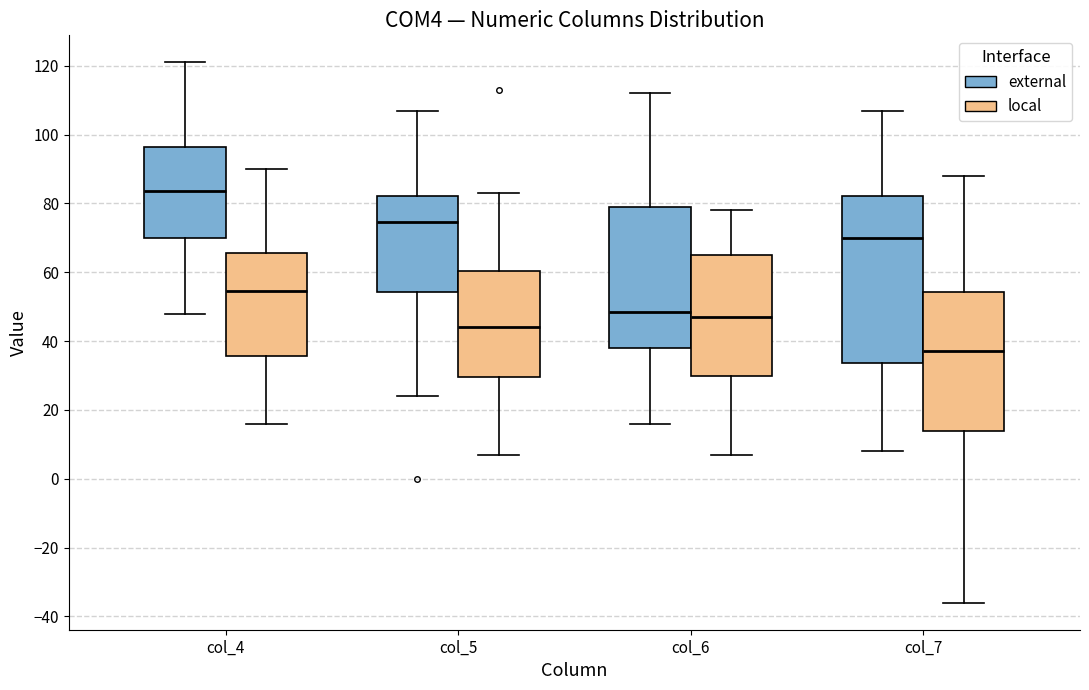

Which box has the lowest median line?

col_7 (local)